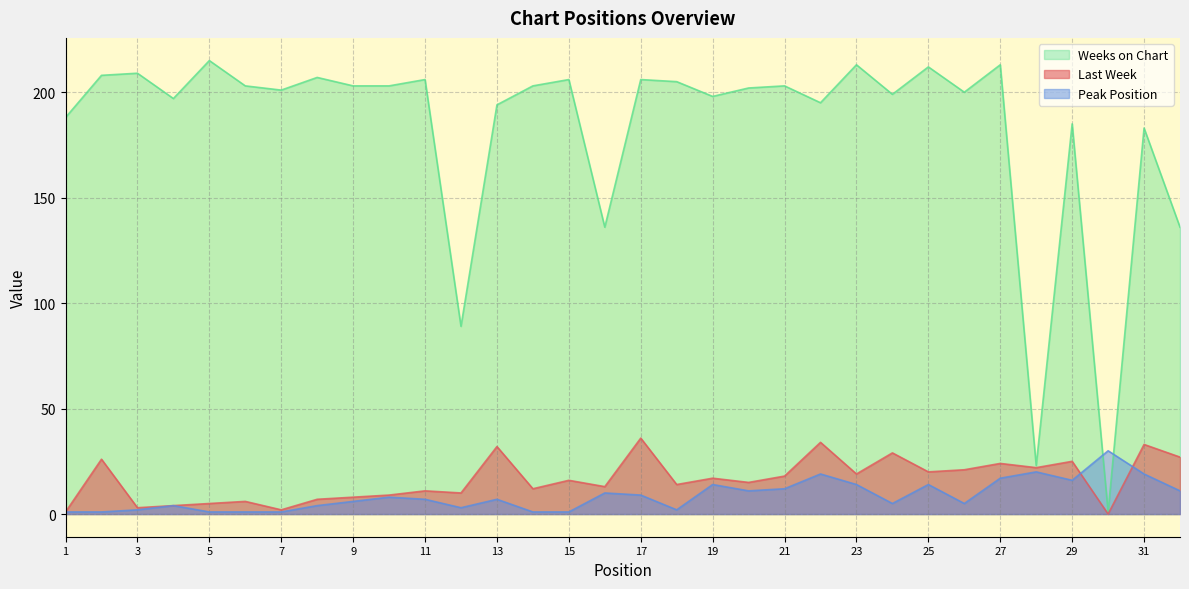

What is the greatest value displayed?

215